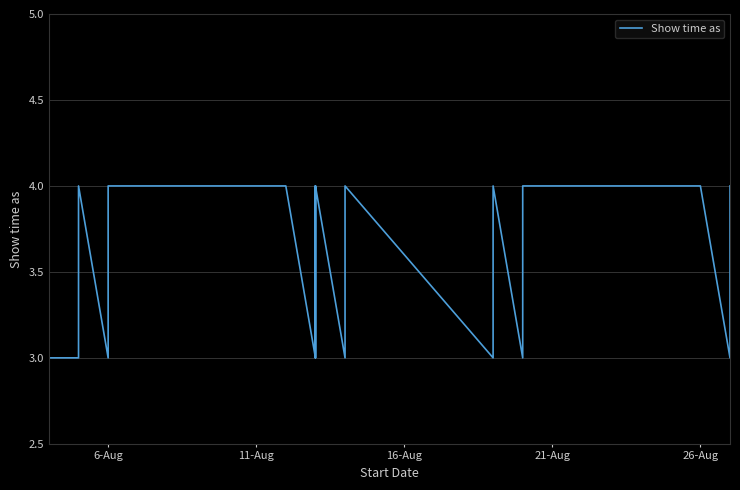

Which category has the lowest value across all series?

6-Aug